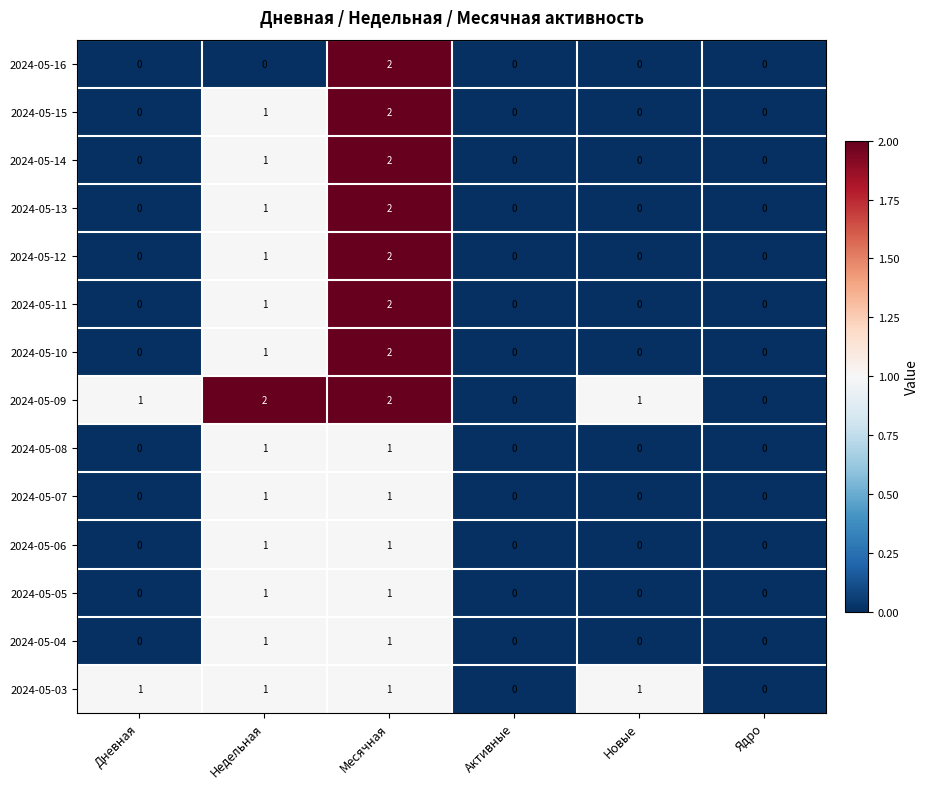

What is the maximum value shown in the chart?

2